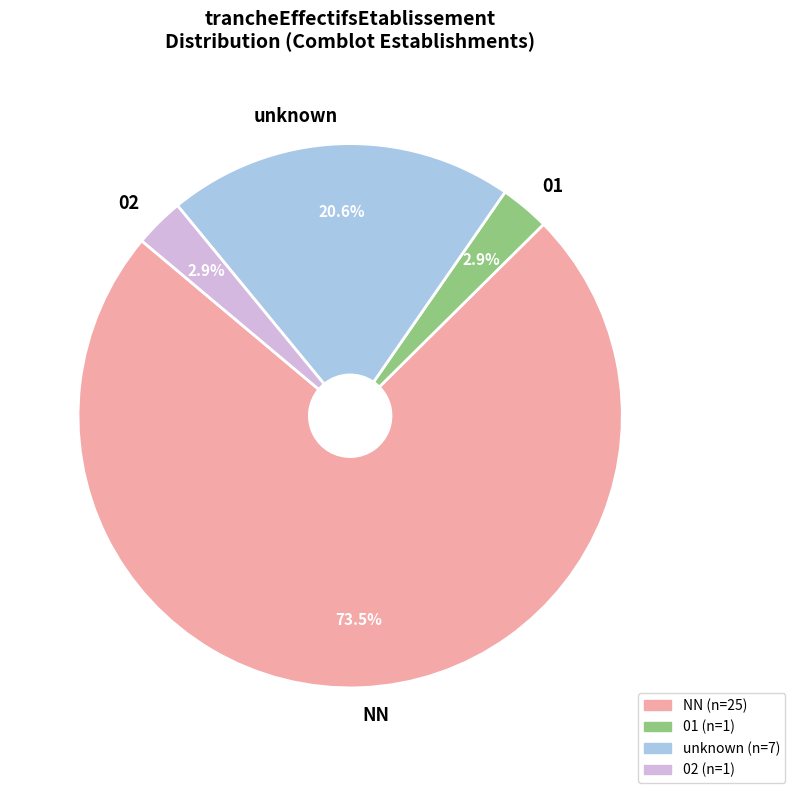

Do unknown and 02 together represent more than half of the pie?

No